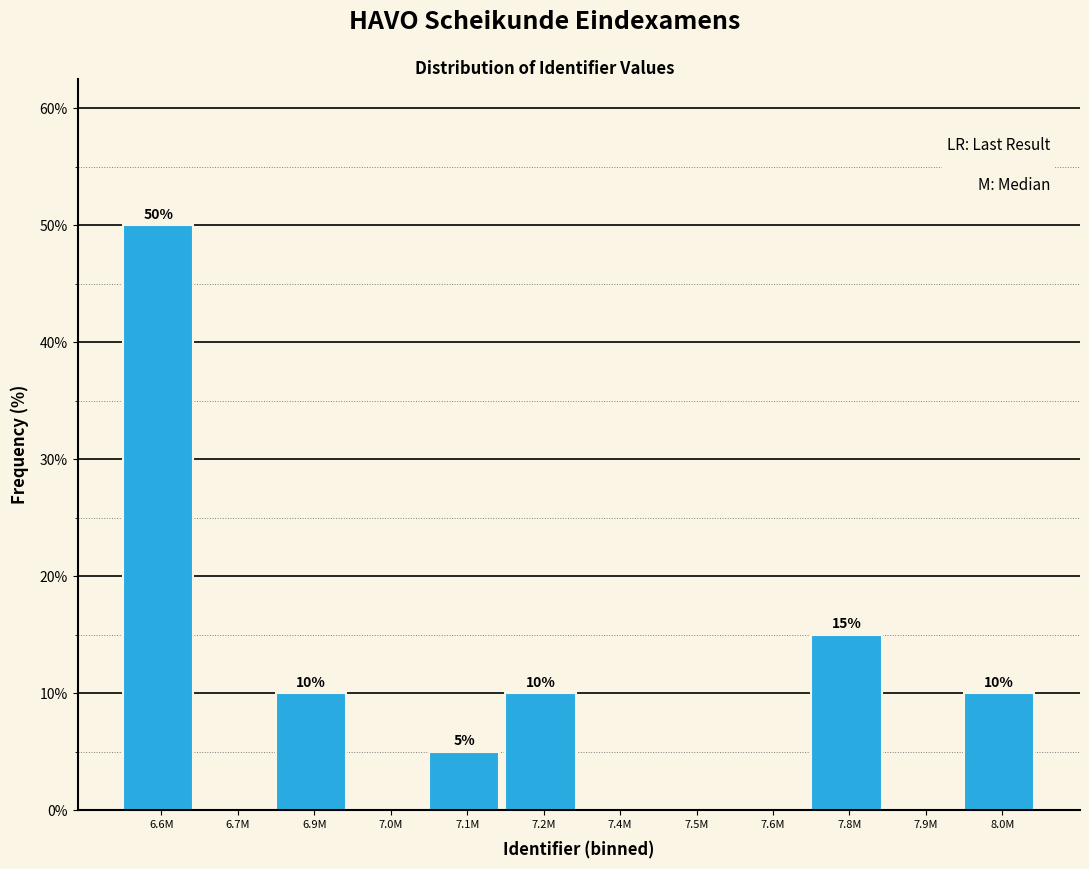

Reading left to right, what are all the values shown in this chart?

6.6M=50	6.7M=0	6.9M=10	7.0M=0	7.1M=5	7.2M=10	7.4M=0	7.5M=0	7.6M=0	7.8M=15	7.9M=0	8.0M=10